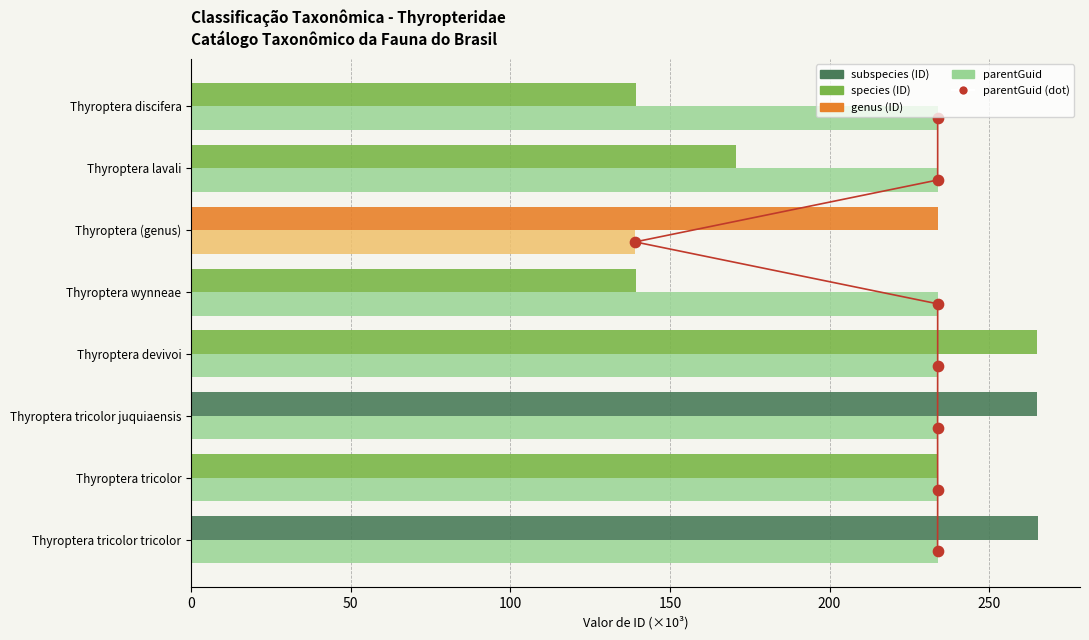

Between 50 and 0, which is larger?

50